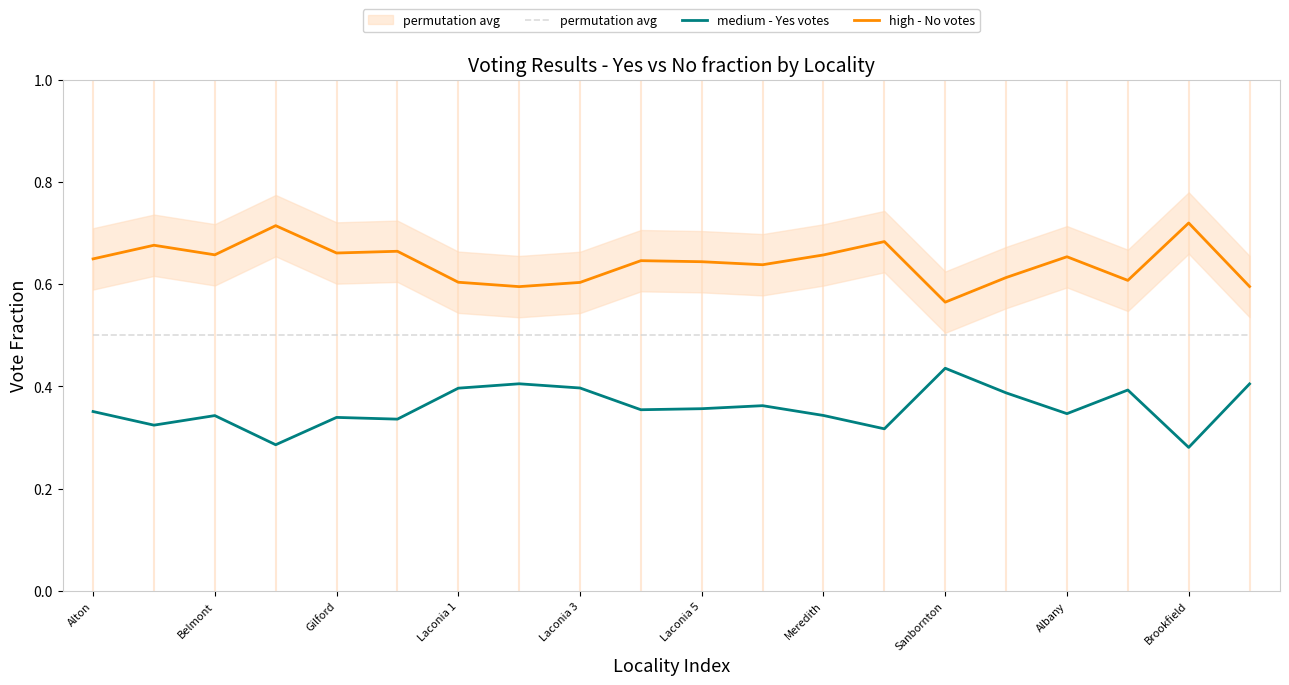

Rank the series by their average value, from lowest to highest.

medium - Yes votes, permutation avg, high - No votes